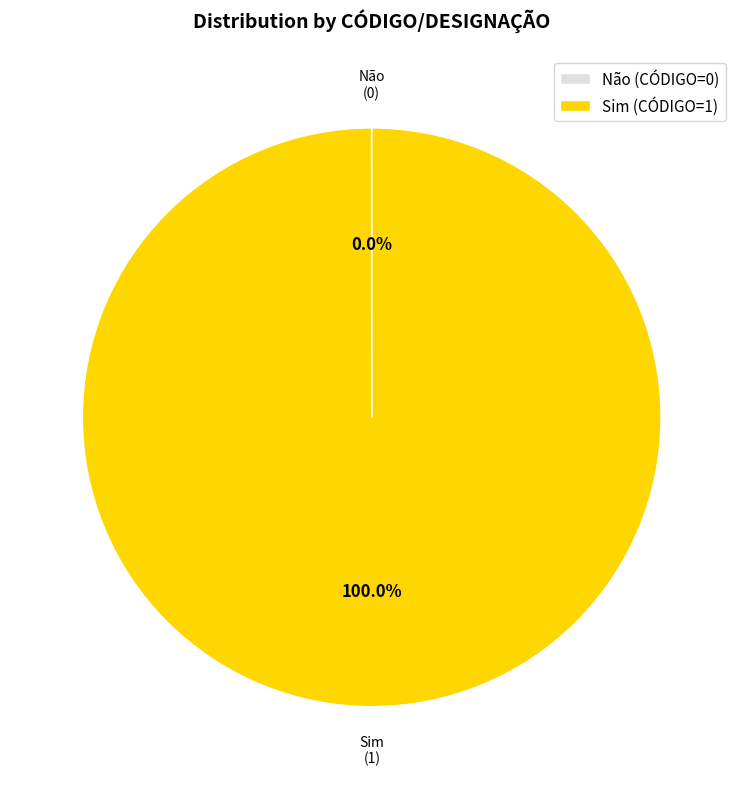

Between Sim and Não, which is larger?

Sim